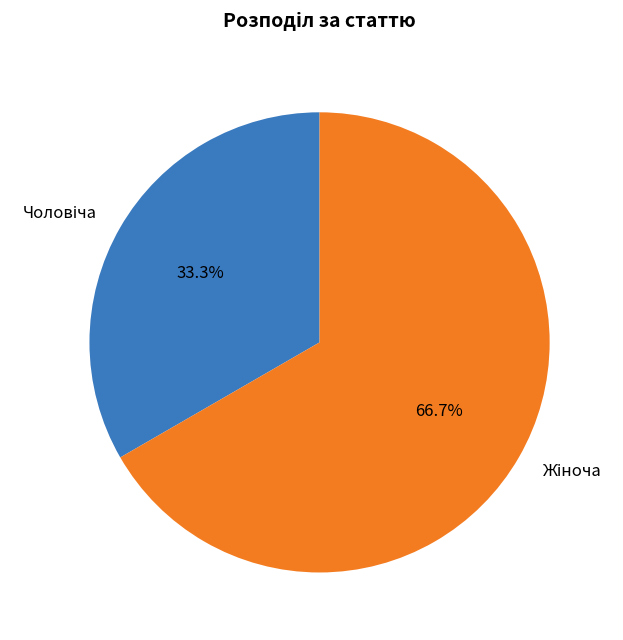

Is there a majority slice in this chart?

Yes